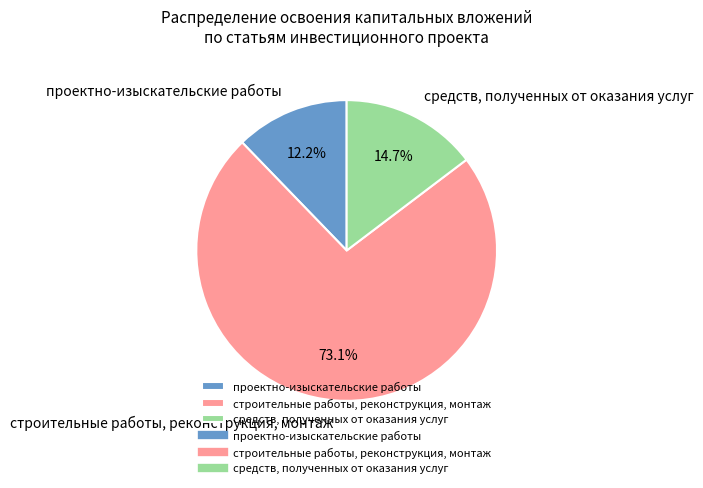

What percentage do средств, полученных от оказания услуг and проектно-изыскательские работы together represent?

26.9%